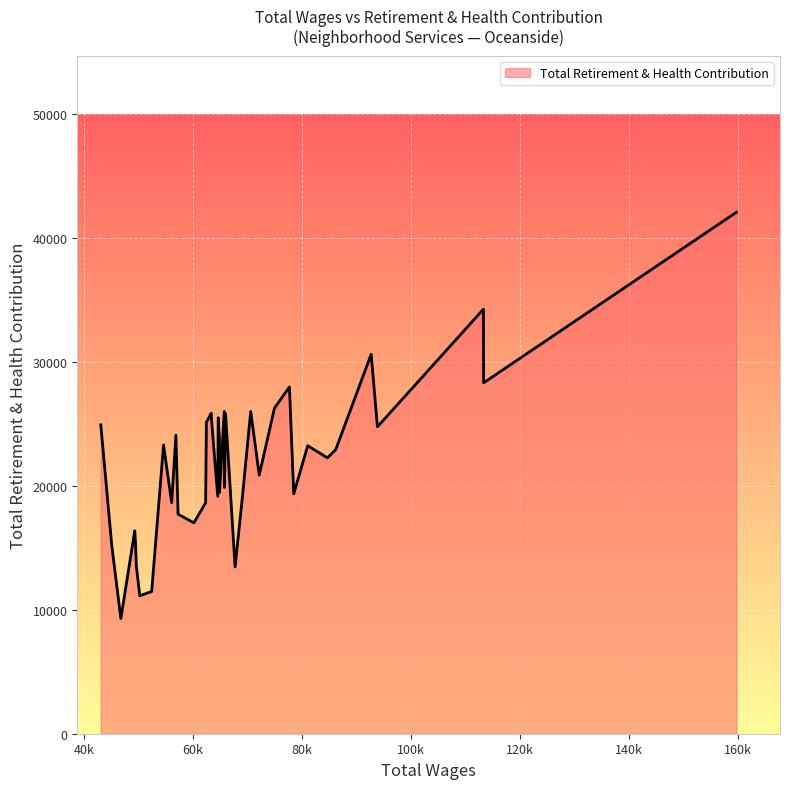

What is the minimum value shown in the chart?

9298